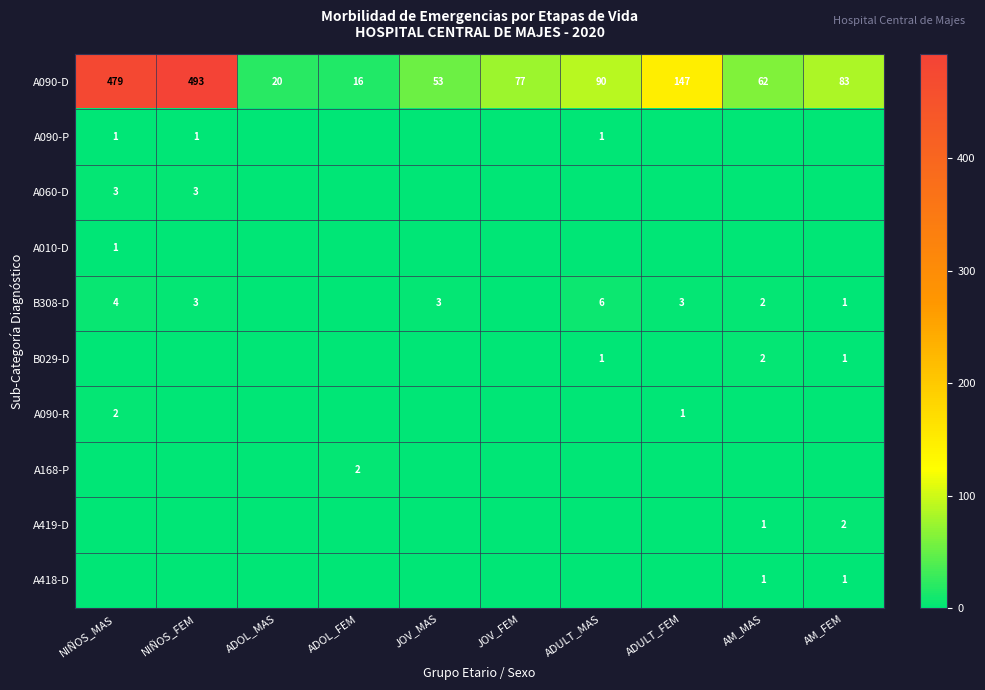

How many data points in A090-D are less than 83?

5